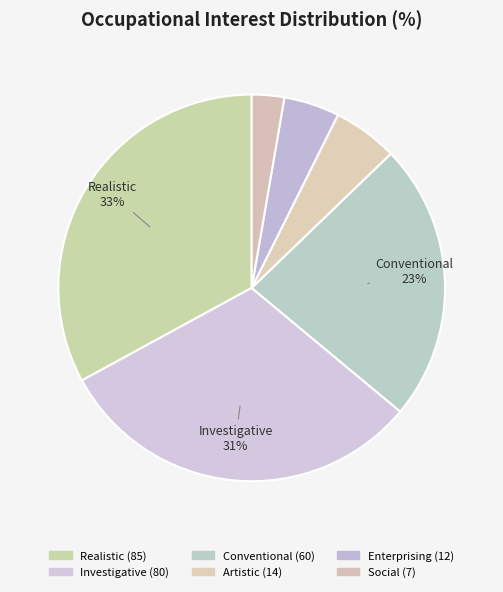

How many slices are in this pie chart?

6